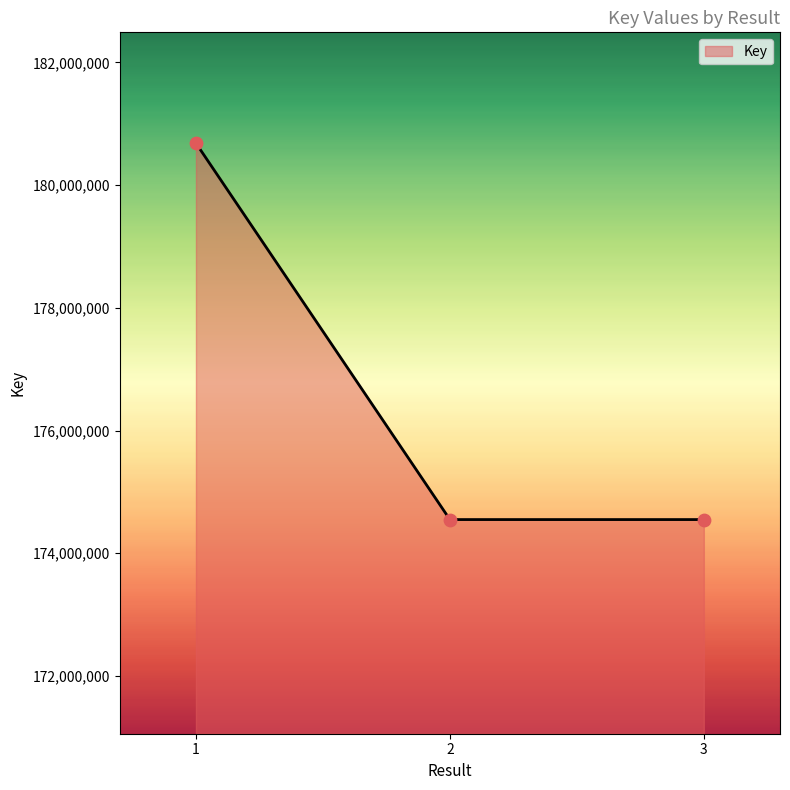

Approximately how many times larger is the value at 2 compared to 3?

1.0